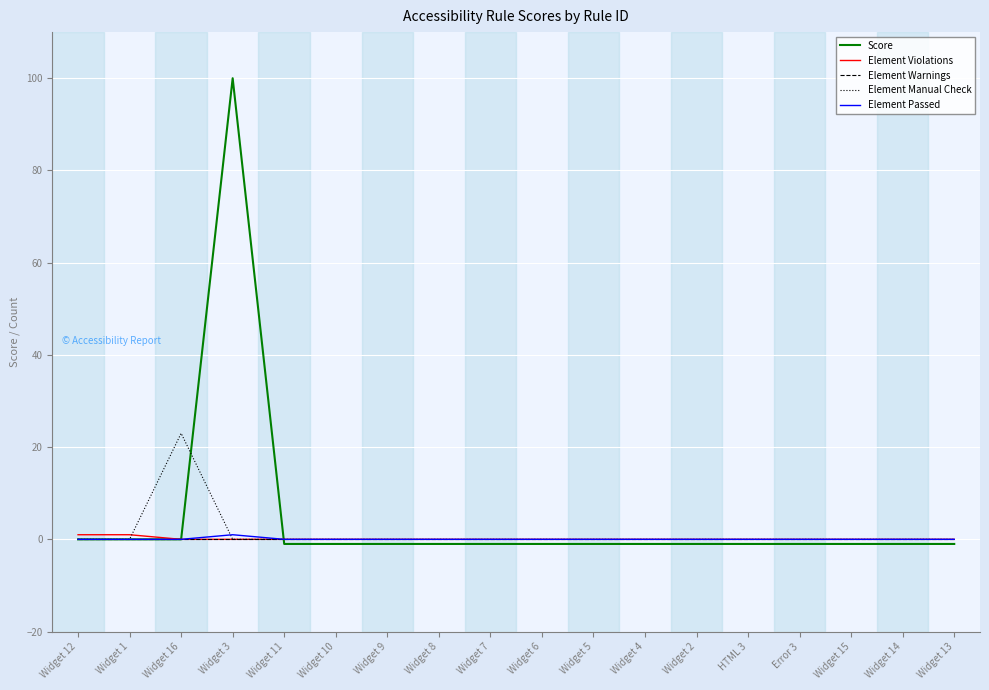

The Element Violations series shows 0 at Widget 13. True or false?

True